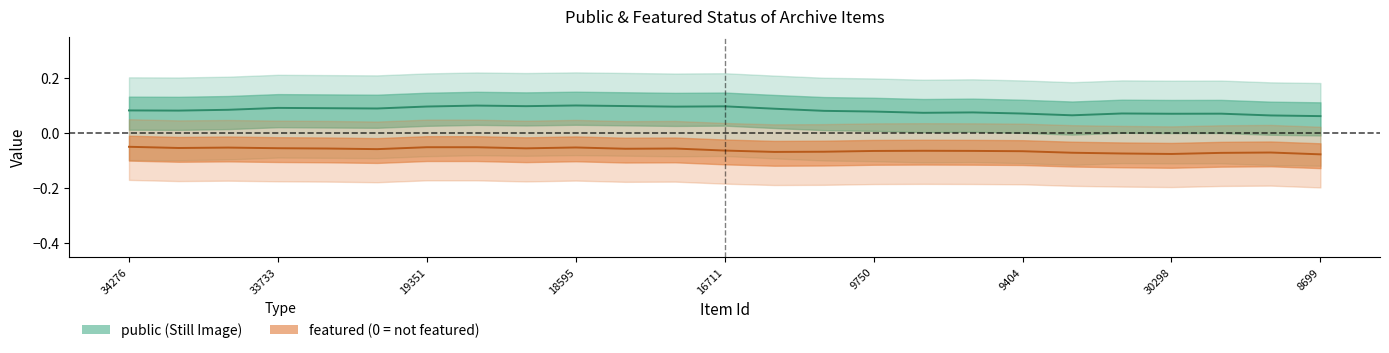

List the series in order of their peak value, highest first.

public, featured